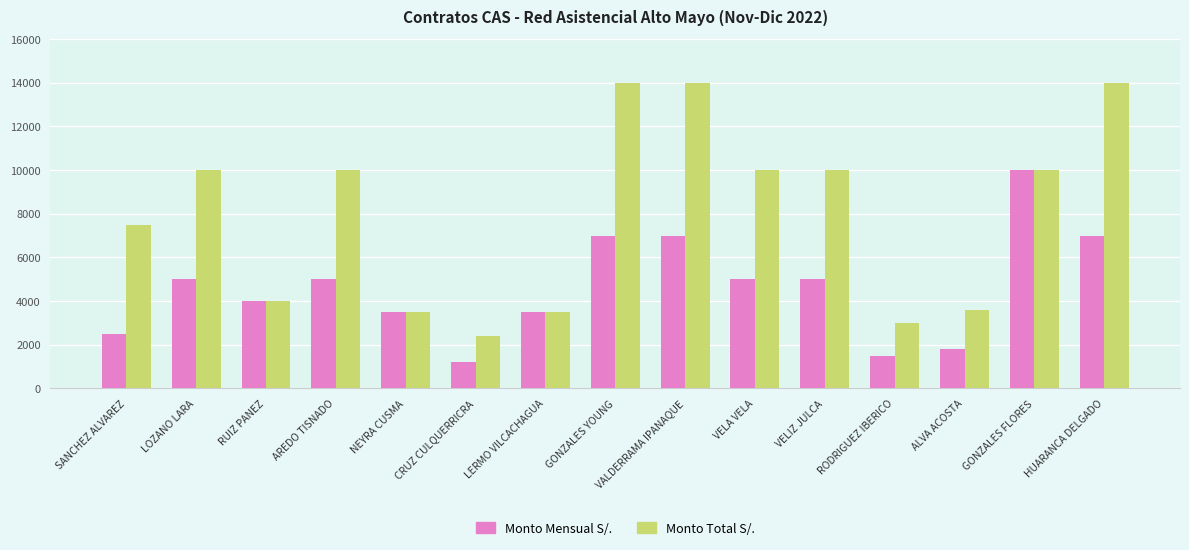

What is the average value of the Monto Mensual S/. series?

4600